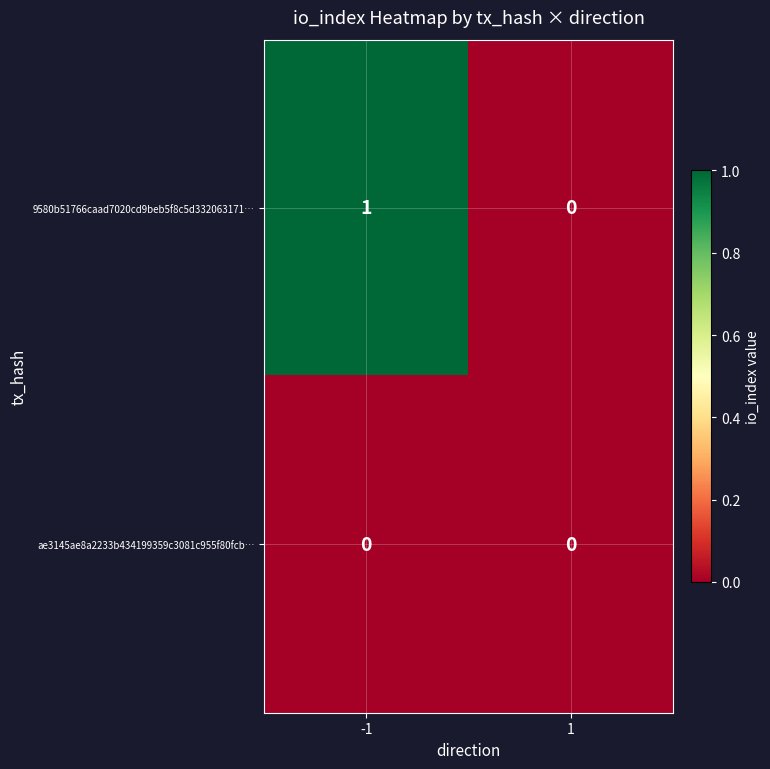

What is the difference between the highest and lowest values at -1?

1